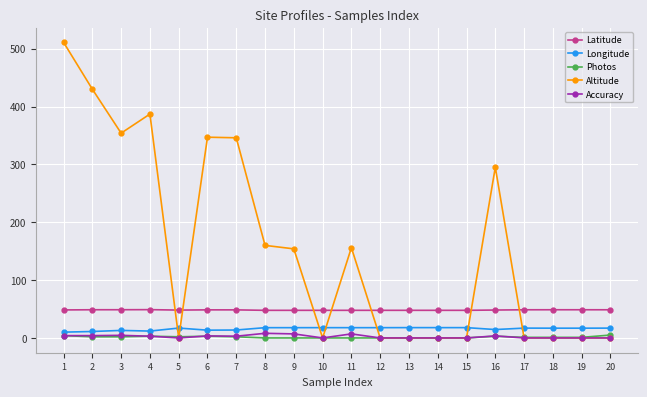

What is the spread (max minus min) of values at 13?

47.7